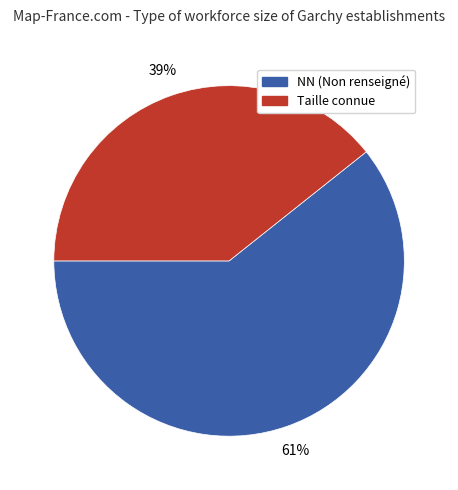

To the nearest percent, what is the average slice percentage?

50%